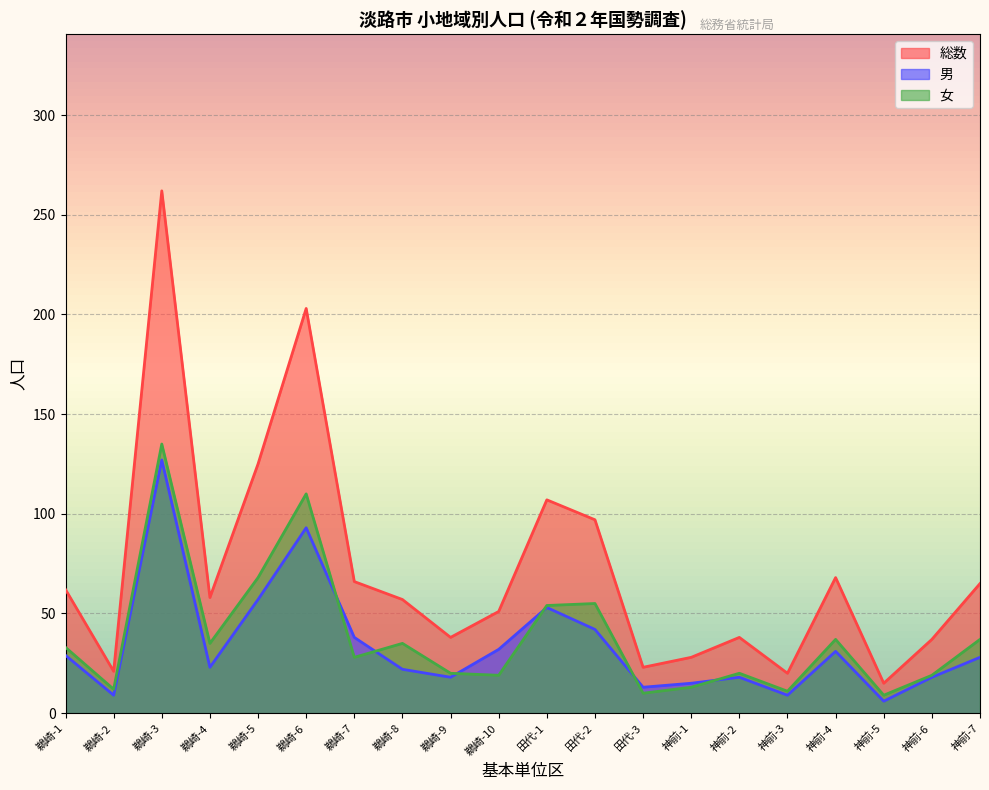

Between which two adjacent categories do 女 and 男 first intersect?

鵜崎-6 and 鵜崎-7